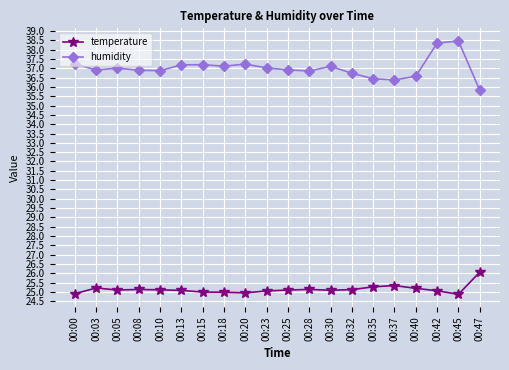

What is the value of the humidity point at the 8th from the left?

37.1